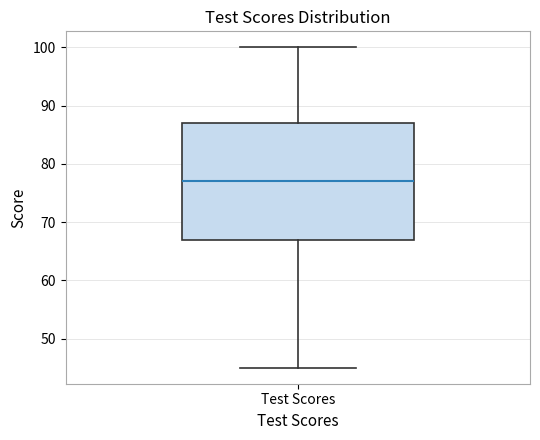

Read this box plot against the y-axis: the position of the median line, the range covered by the box, and the ends of both whiskers. The values are not printed on the chart, so give them approximately, as read against the axis.

median 77, box 67 to 87, whiskers 45 to 100